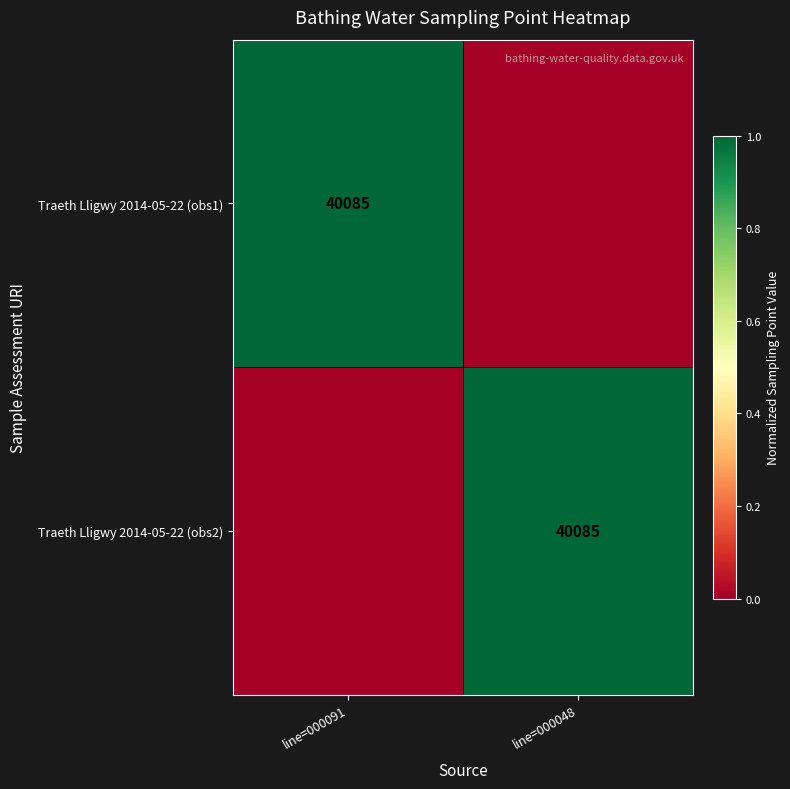

The value of Traeth Lligwy 2014-05-22 (obs1) at line=000091 is 19102. True or false?

False